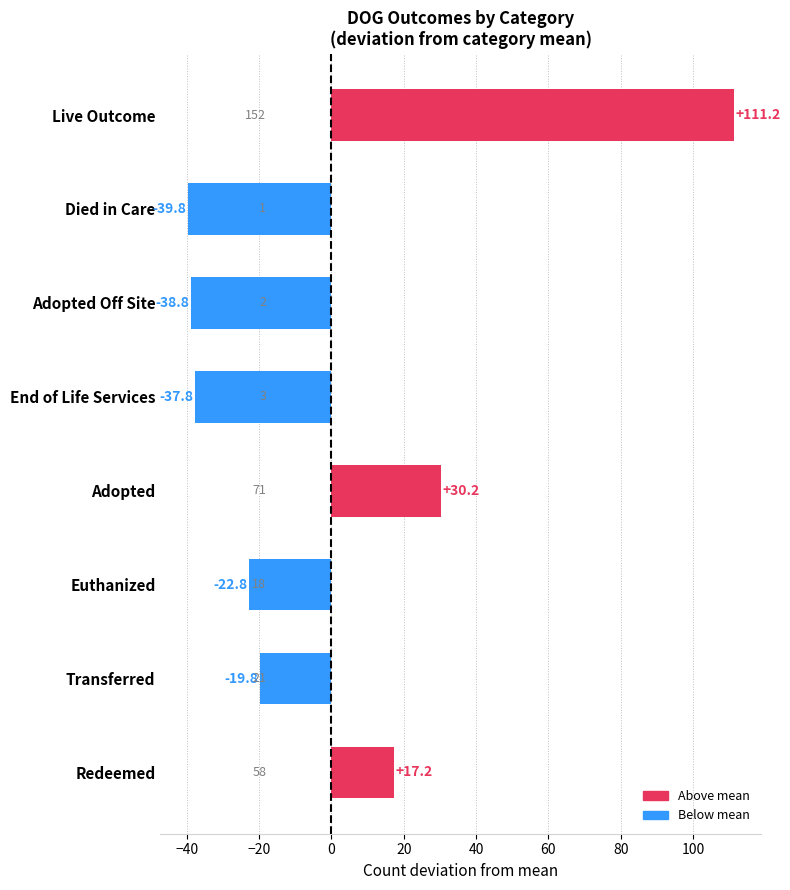

At which category does the chart reach its peak across all series?

Live Outcome